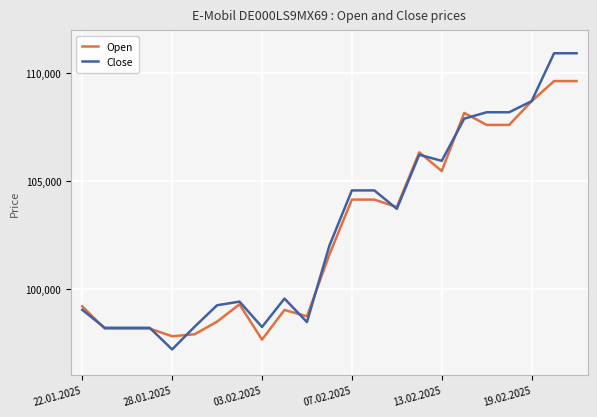

What is the smallest value displayed?

97184